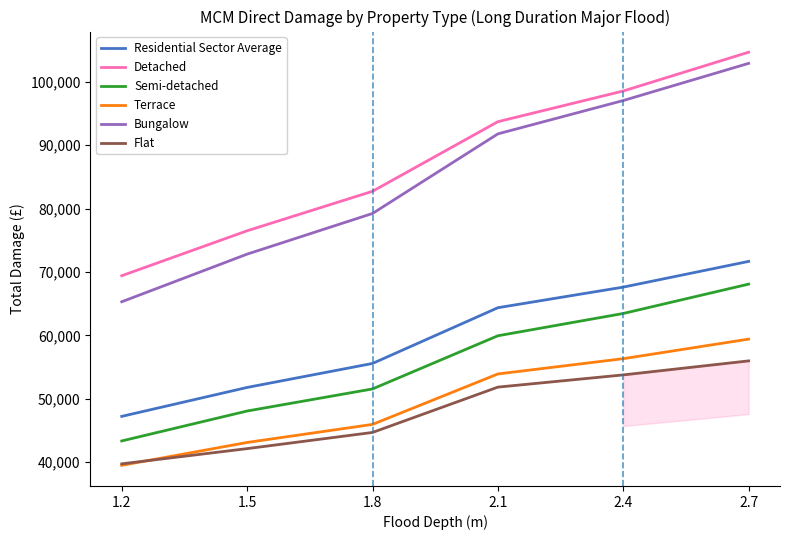

Between 1.8 and 2.1, which series saw the biggest shift?

Bungalow